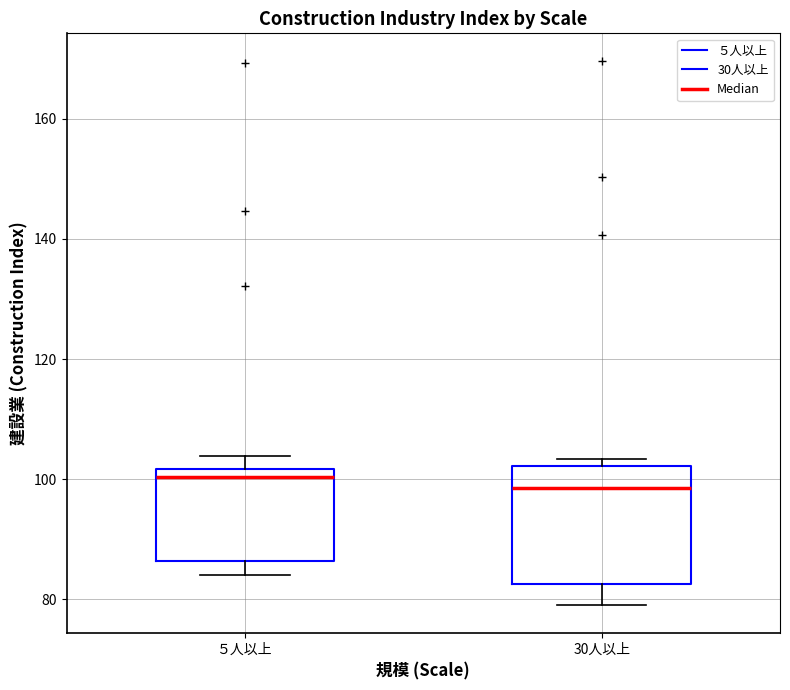

Reading left to right, transcribe this box plot: for each box, give where its median line is, the range the box spans, and where its two whiskers end, as read against the y-axis. The values are not printed on the chart, so give them approximately, as read against the axis.

５人以上: median 100, box 86 to 102, whiskers 84 to 104
30人以上: median 98, box 82 to 102, whiskers 80 to 104